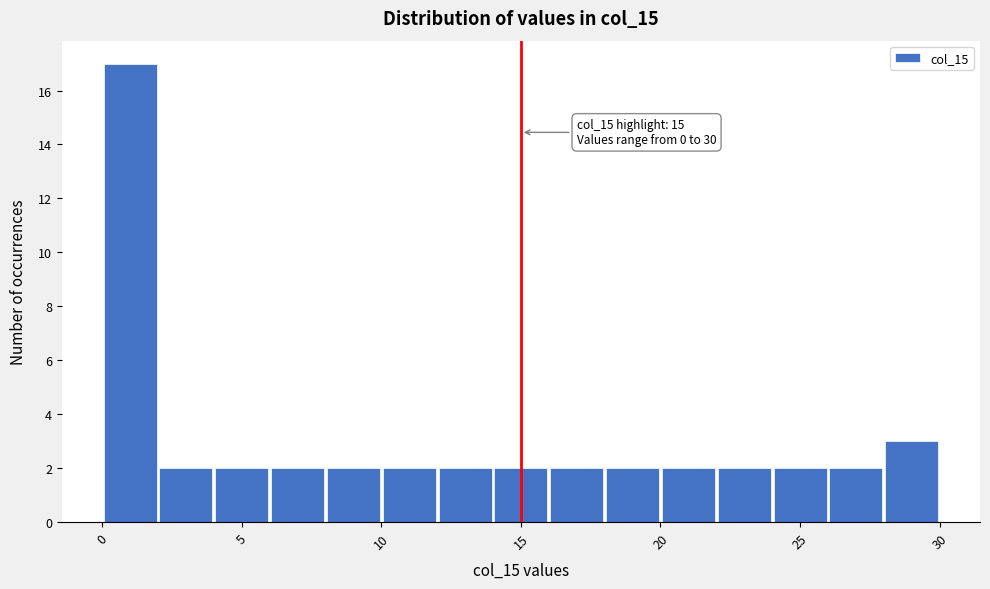

Over which range of the x-axis is the bar tallest?

0 to 2